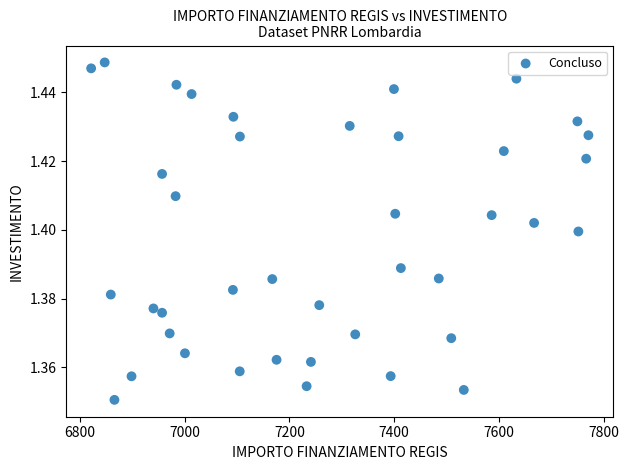

What is the range of X values (max minus min)?

949.3